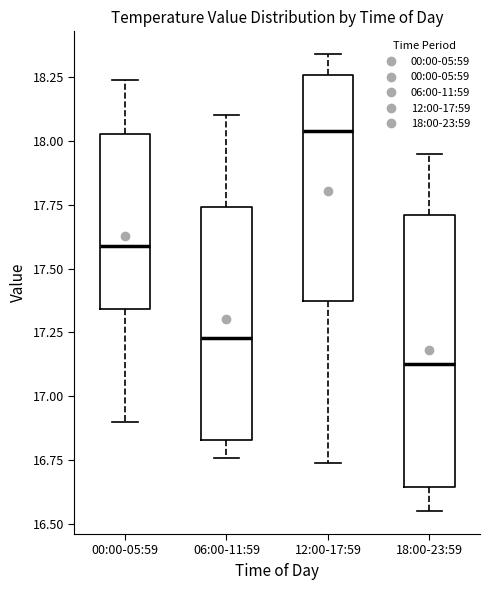

Reading left to right, read every box against the y-axis: the position of its median line, the range the box covers, and the ends of its whiskers. The values are not printed on the chart, so give them approximately, as read against the axis.

00:00-05:59: median 17.60, box 17.35 to 18.05, whiskers 16.90 to 18.25
06:00-11:59: median 17.25, box 16.85 to 17.75, whiskers 16.75 to 18.10
12:00-17:59: median 18.05, box 17.35 to 18.25, whiskers 16.75 to 18.35
18:00-23:59: median 17.15, box 16.65 to 17.70, whiskers 16.55 to 17.95